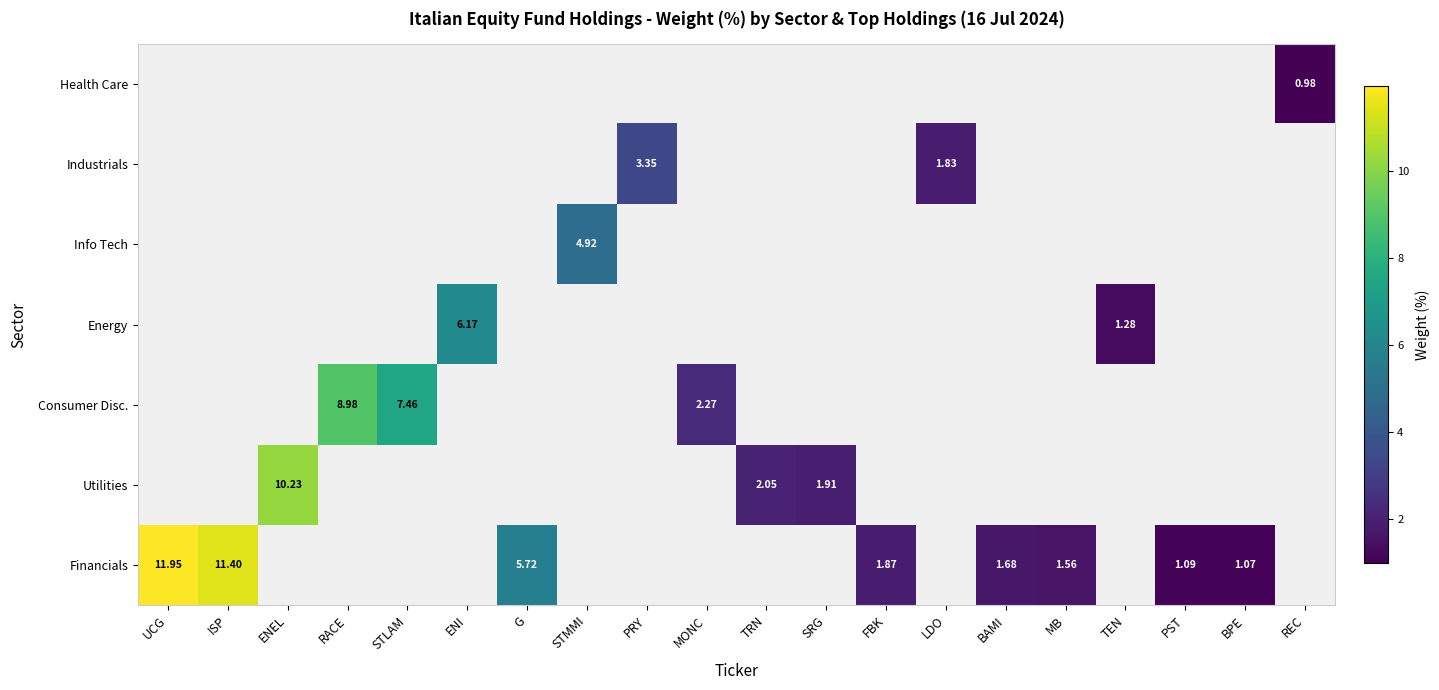

Is the value of Financials at LDO greater than the value of Utilities at LDO?

No